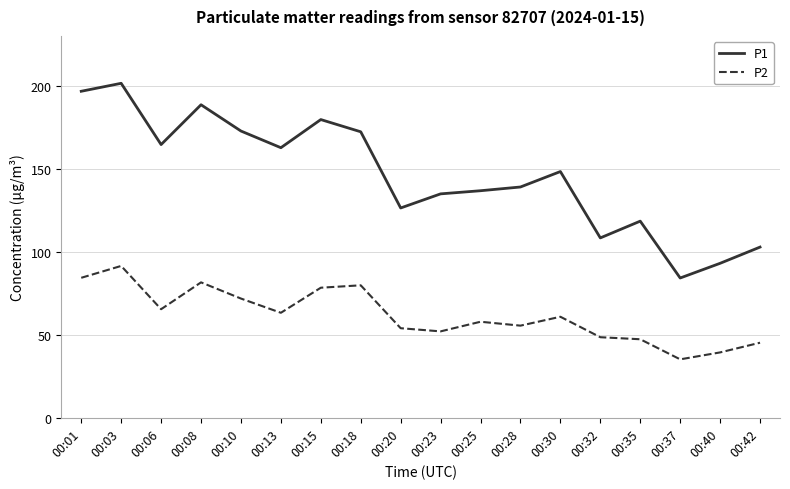

Where is the first local maximum for P1?

00:03